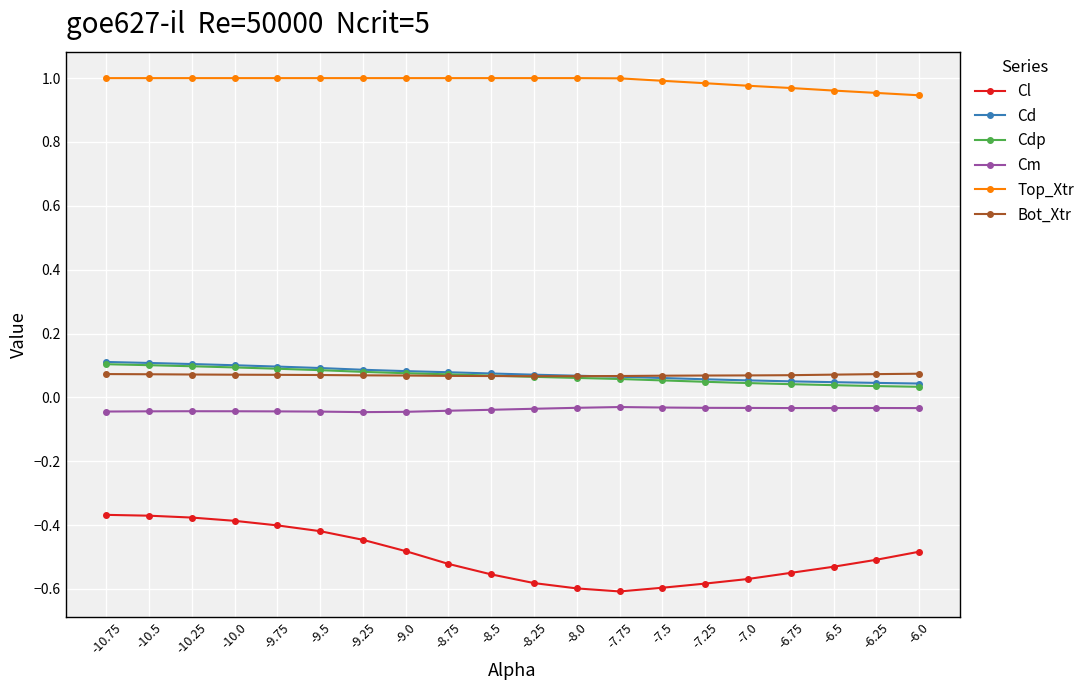

Which series has the largest range (max minus min)?

Cl